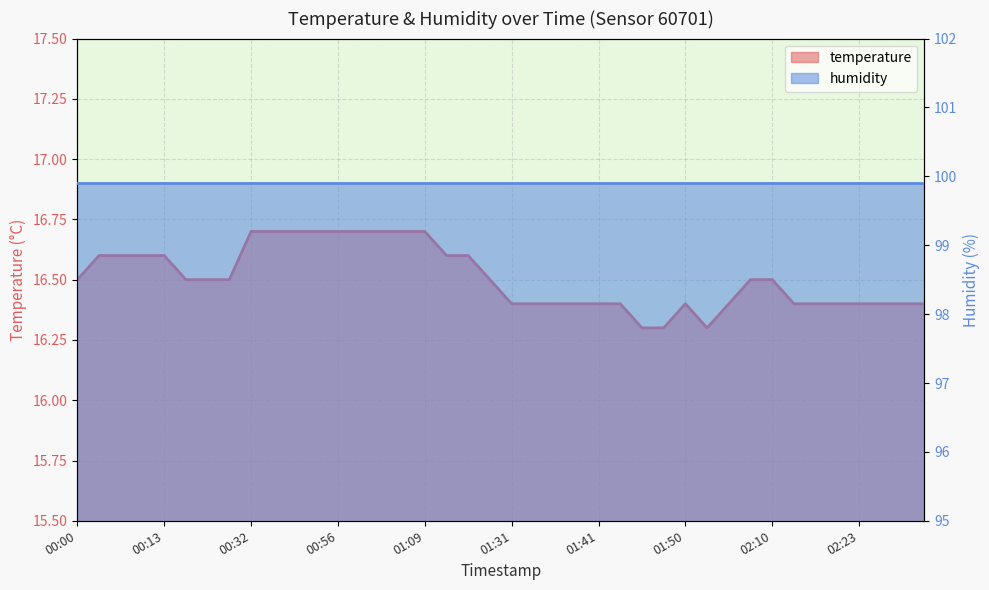

Which label corresponds to the smallest value in the chart?

01:46